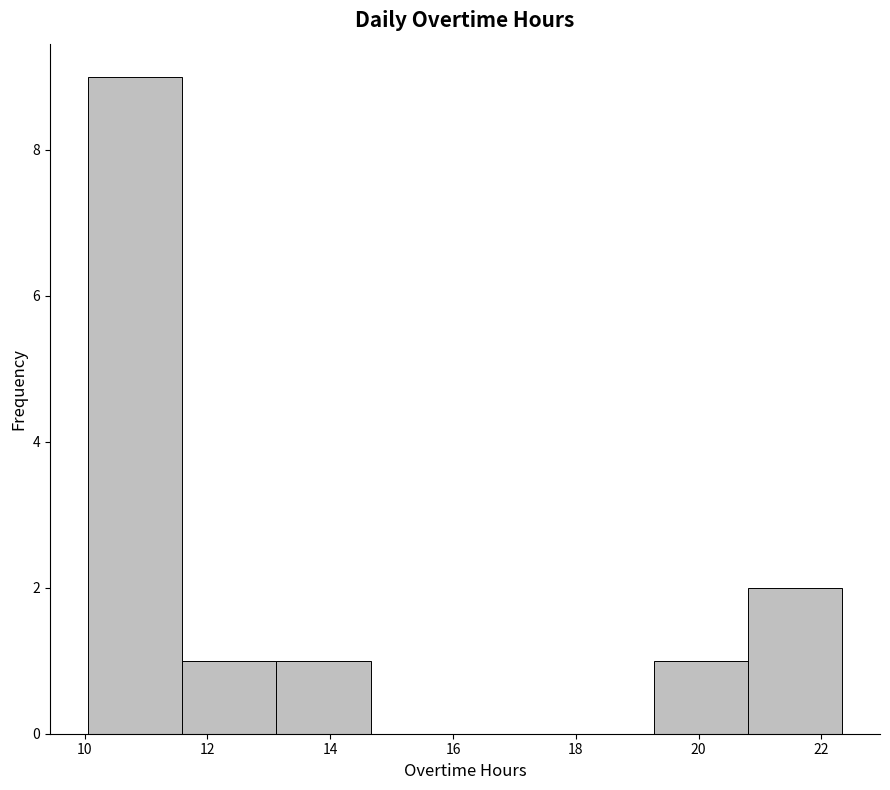

Reading left to right, list every bar in this chart as the range it spans on the x-axis followed by its height. Neither the bar edges nor the heights are printed on the chart, so give them approximately, as read against the axes.

10.0 to 11.6: 9
11.6 to 13.2: 1
13.2 to 14.6: 1
14.6 to 16.2: 0
16.2 to 17.8: 0
17.8 to 19.2: 0
19.2 to 20.8: 1
20.8 to 22.4: 2